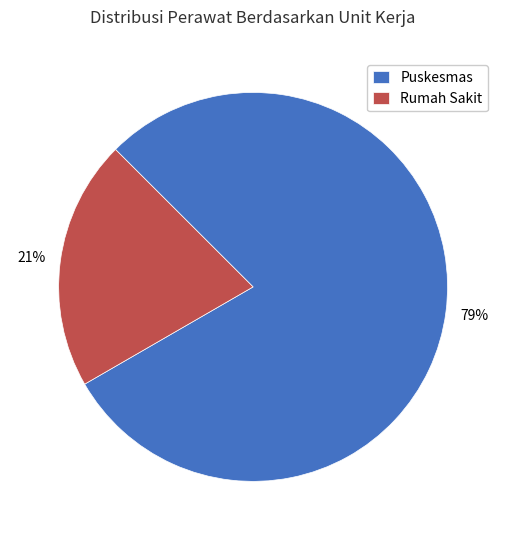

To the nearest percent, what is the combined percentage of Puskesmas and Rumah Sakit?

100%